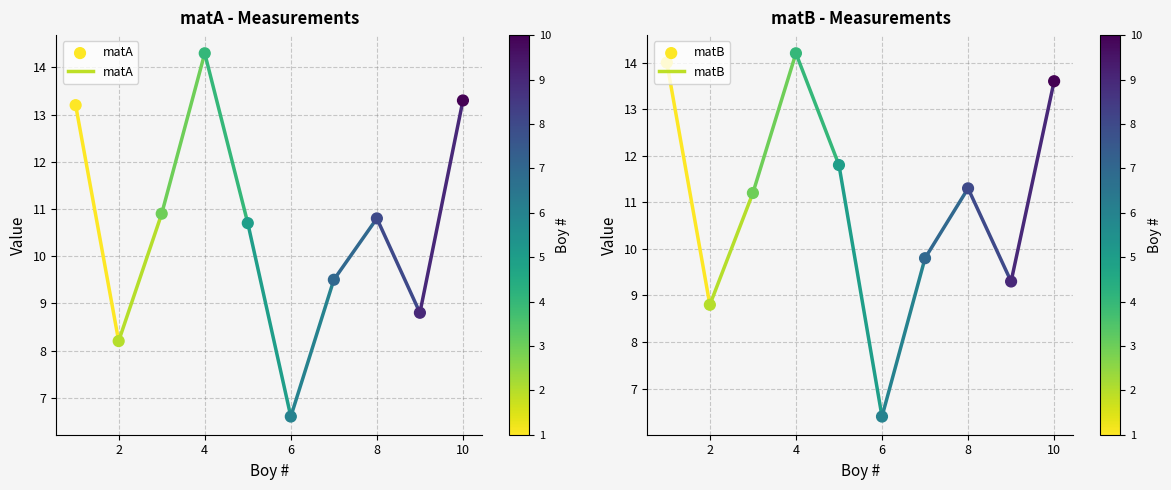

At how many categories does at least one series exceed 10?

6